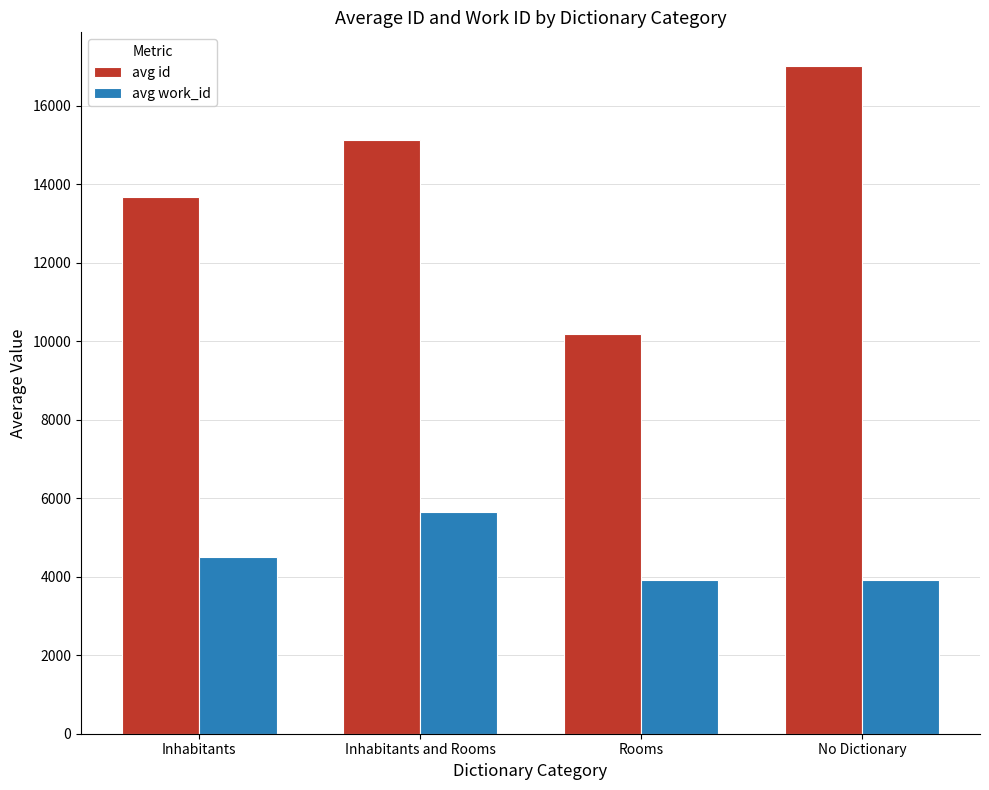

What is the total value across all series at No Dictionary?

20935.7